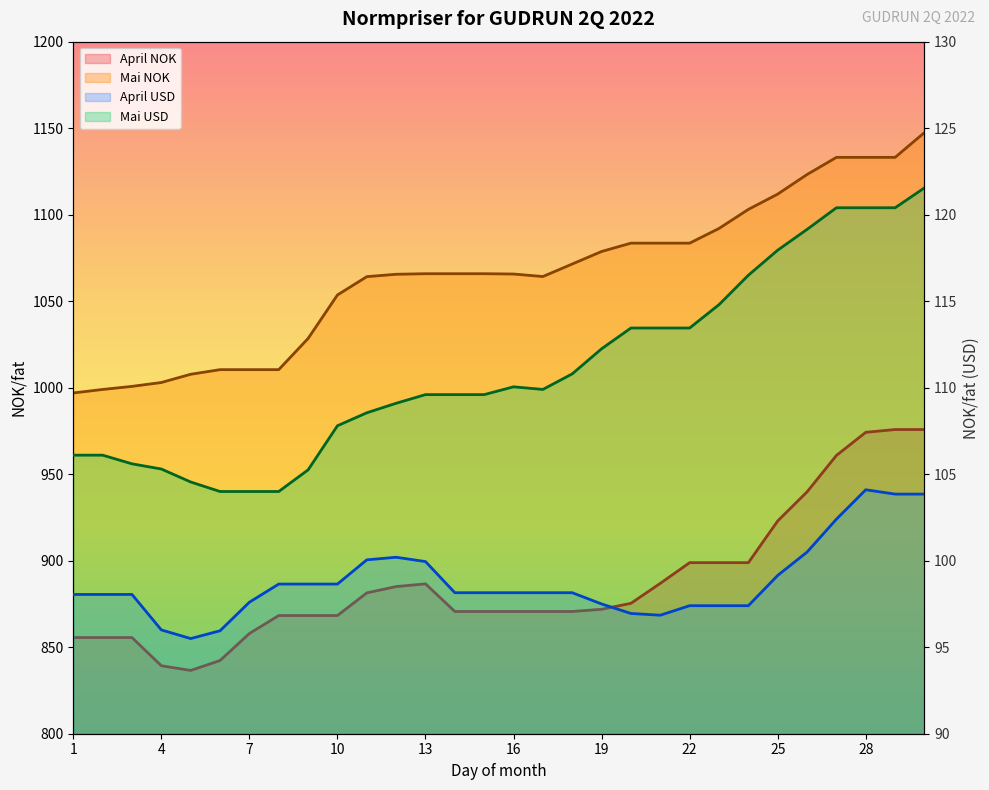

What is the total value across all series at 6?

2052.7